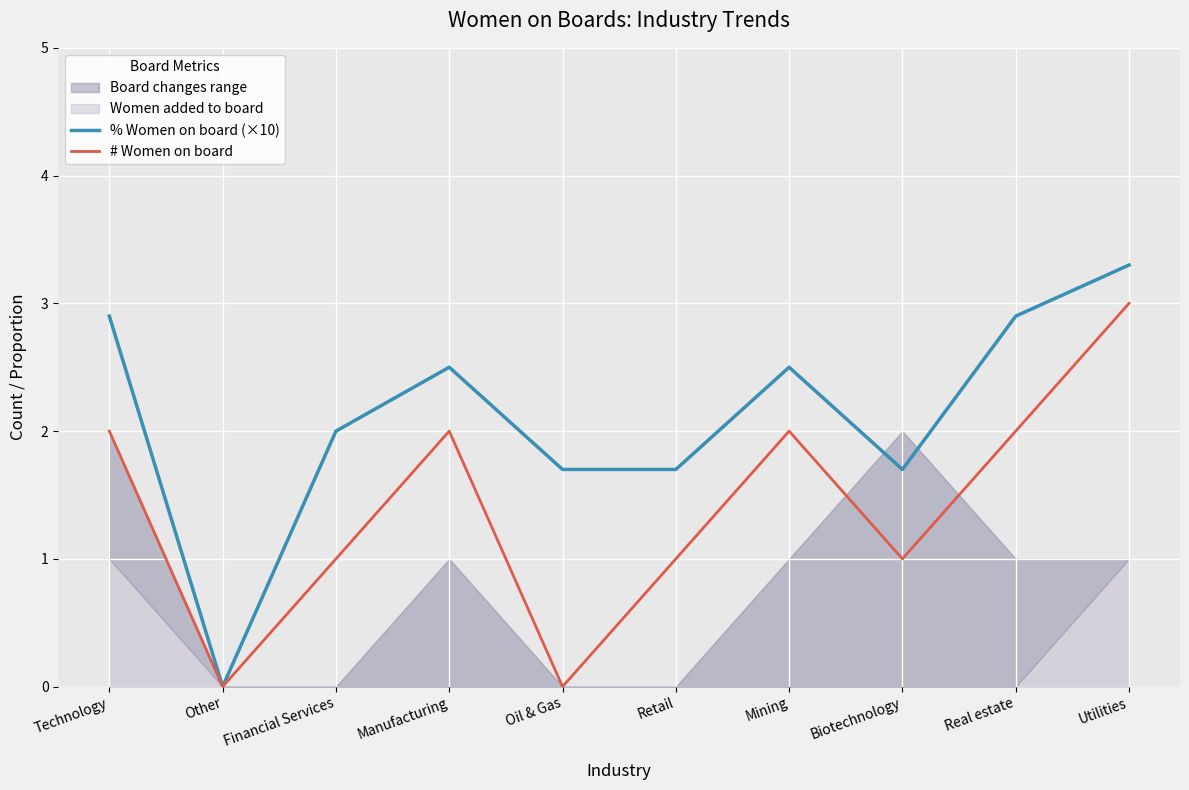

Reading left to right, extract all data points from this chart.

% Women on board (×10): 2.9	0.0	2.0	2.5	1.7	1.7	2.5	1.7	2.9	3.3
# Women on board: 2.0	0.0	1.0	2.0	0.0	1.0	2.0	1.0	2.0	3.0